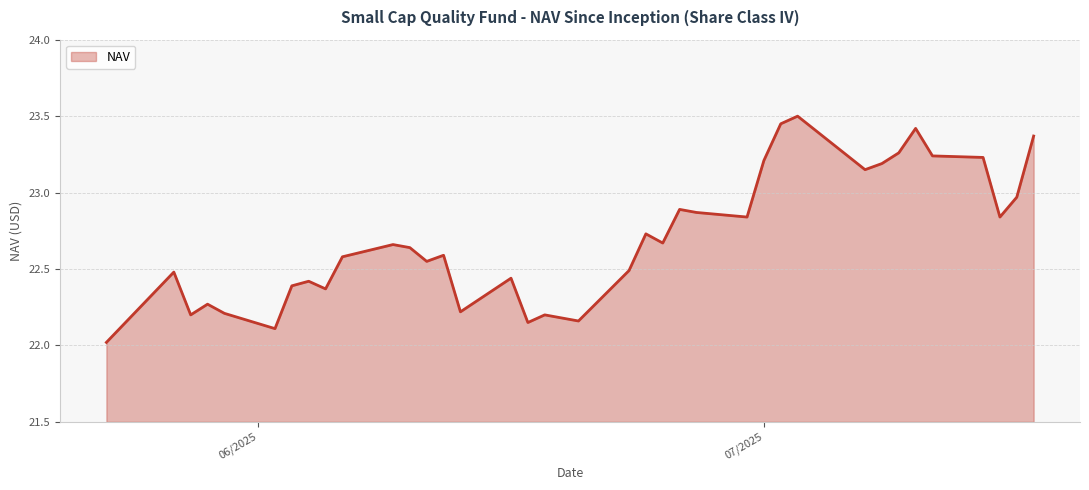

What is the greatest value displayed?

23.5